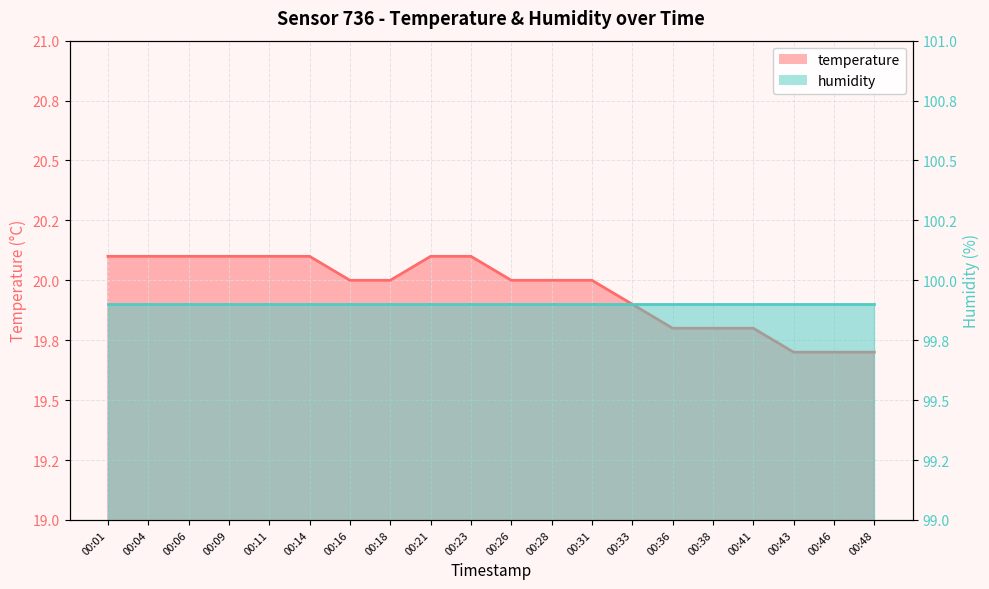

What is the average value?

20.0